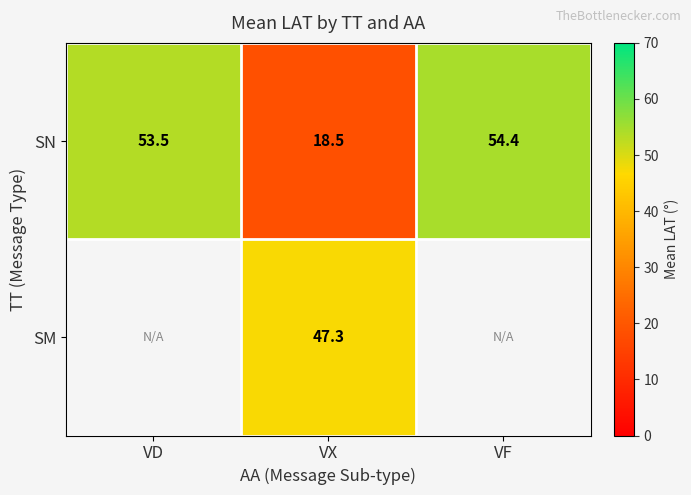

The value of SN at VX is 9.0. True or false?

False